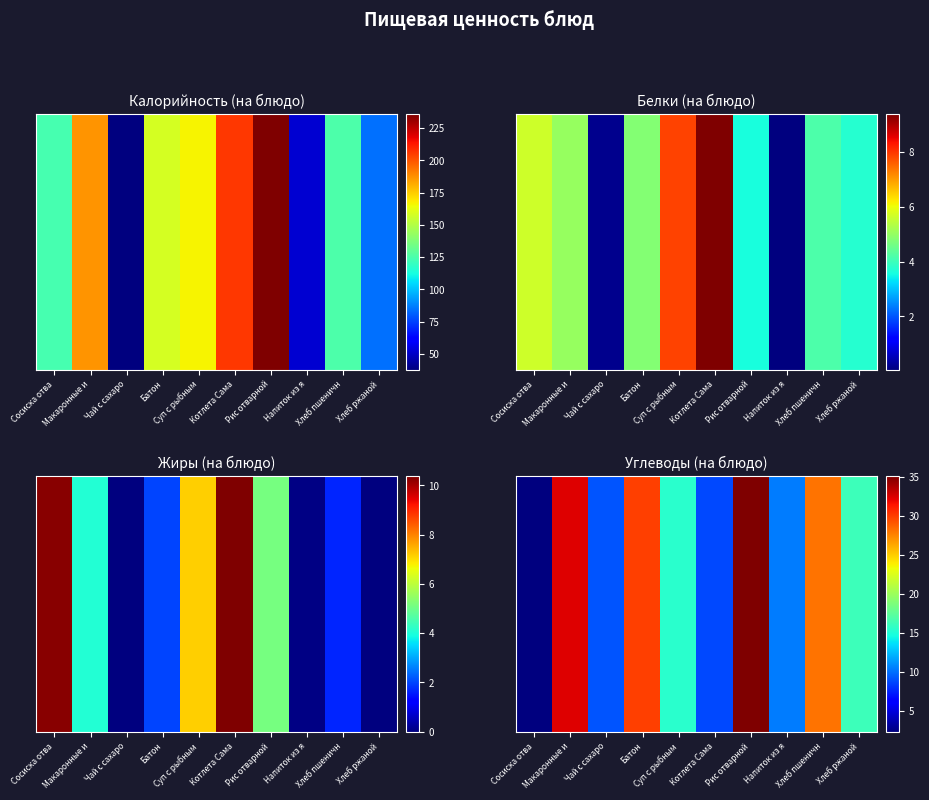

Rank the categories by value from lowest to highest.

Сосиска отва, Котлета Сама, Чай с сахаро, Напиток из я, Суп с рыбным, Хлеб ржаной, Хлеб пшеничн, Батон, Макаронные и, Рис отварной